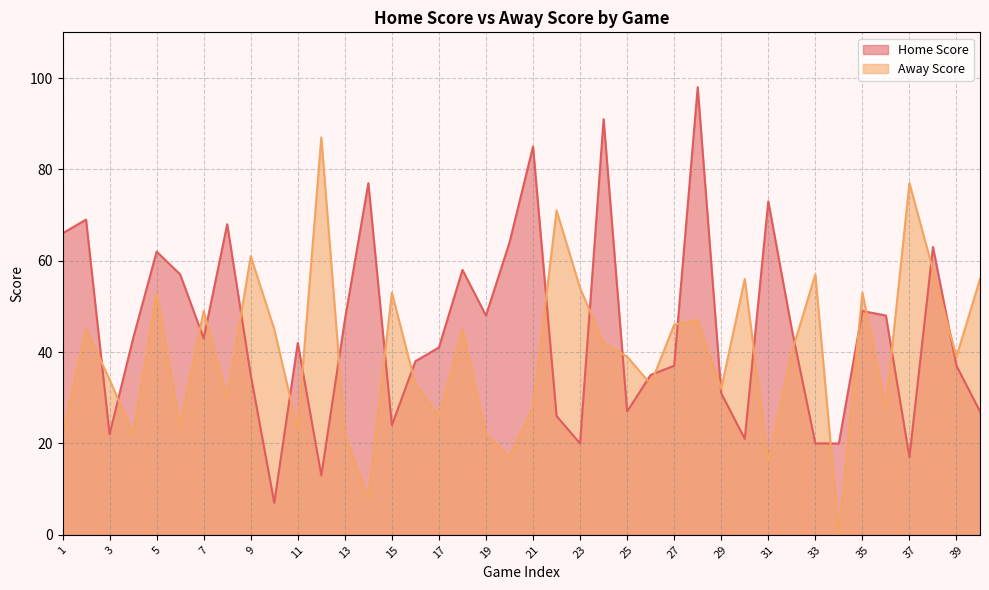

What are all the series names shown in the legend?

Home Score, Away Score